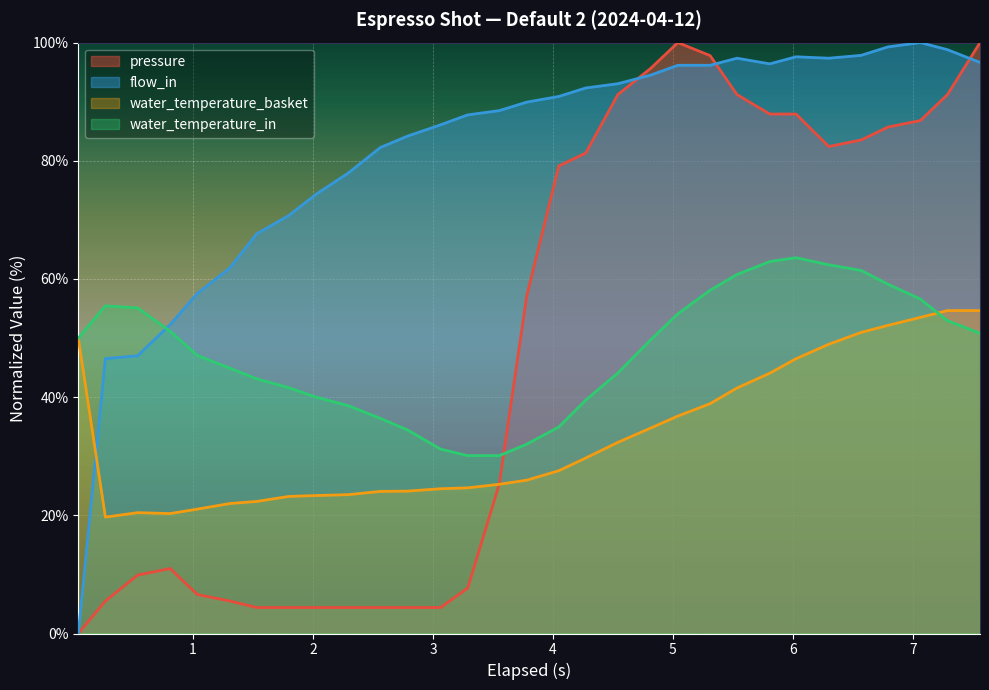

What is the highest value of the pressure series?

100.0